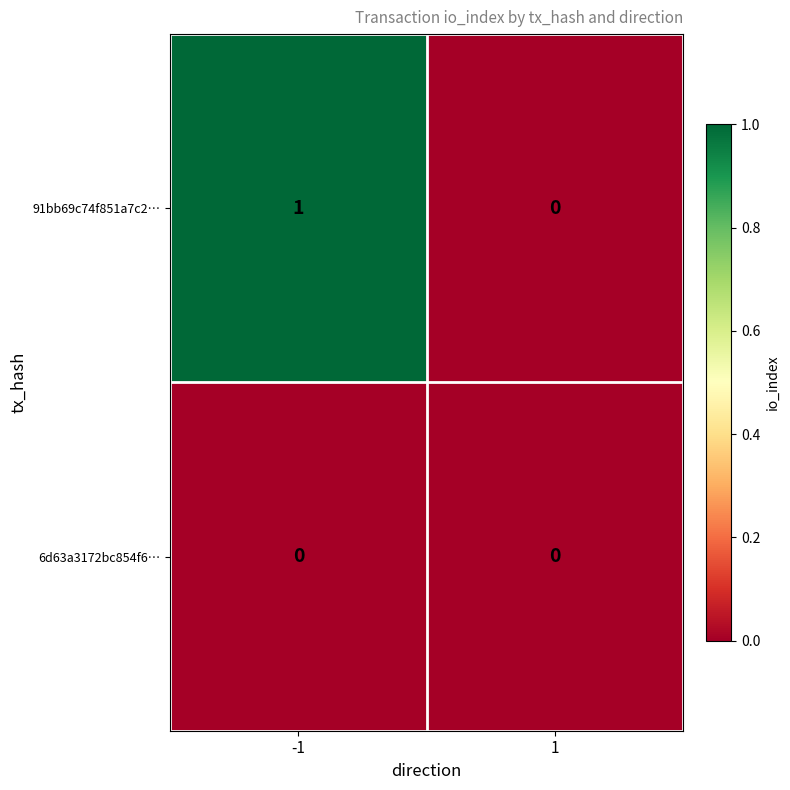

Which series changed the most between -1 and 1?

91bb69c74f851a7c2…